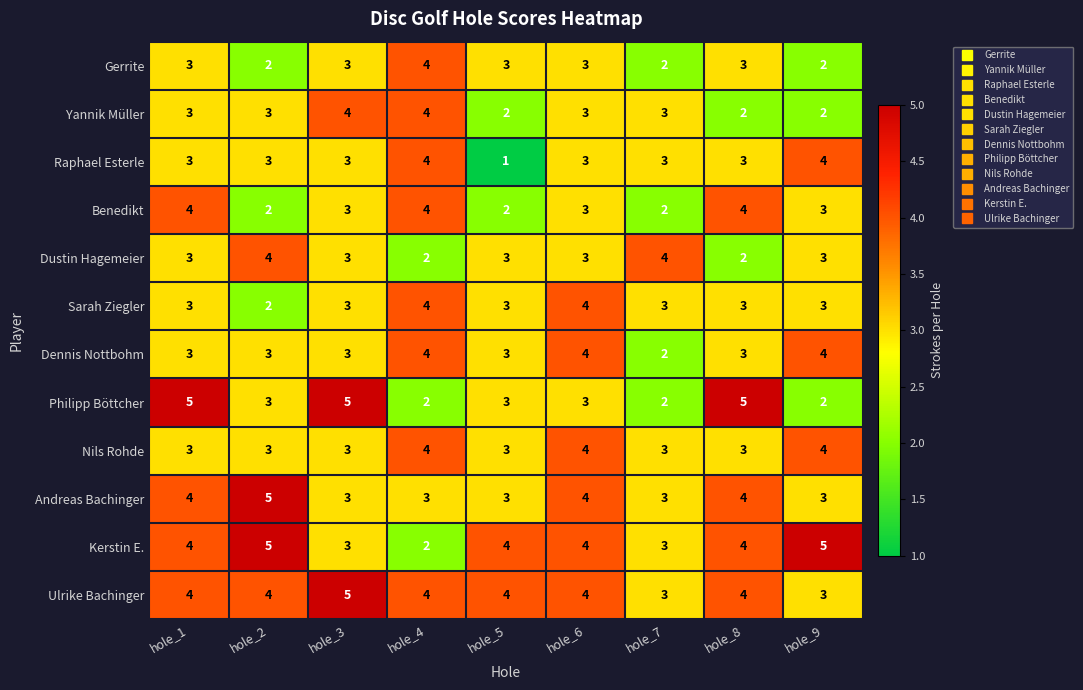

Which series has the largest total across all categories?

Ulrike Bachinger